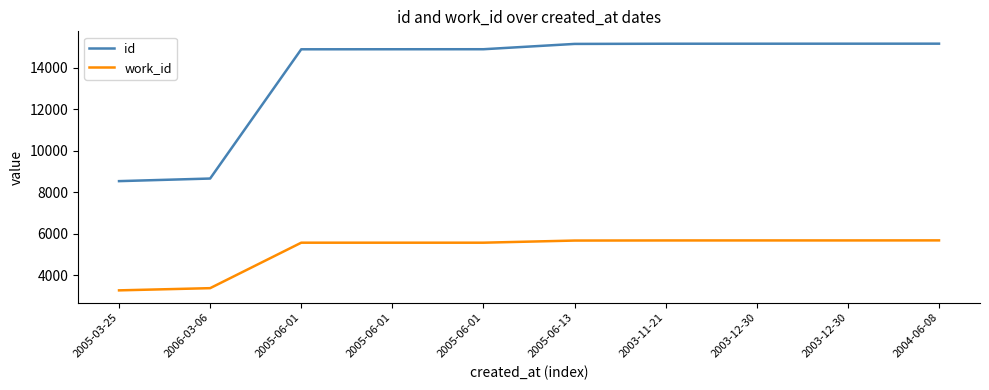

At which category does the chart reach its minimum across all series?

2005-03-25